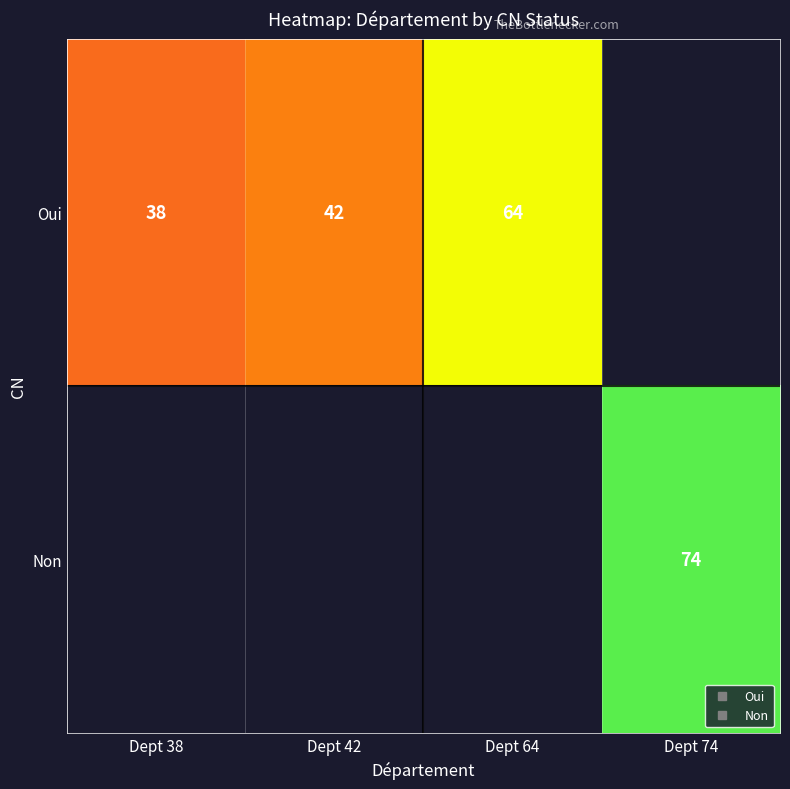

What is the minimum value shown in the chart?

38.0